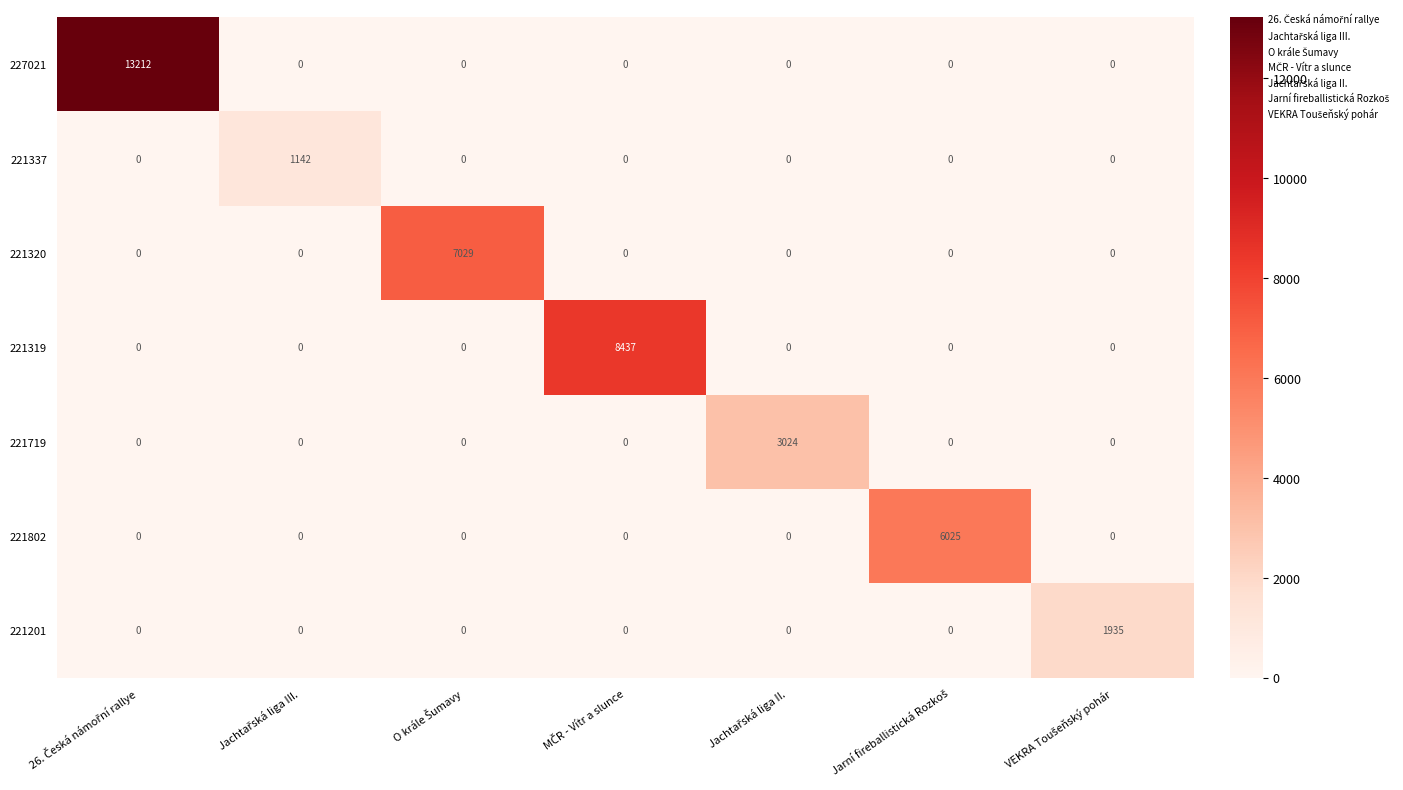

What is the average value of the 221201 series?

276